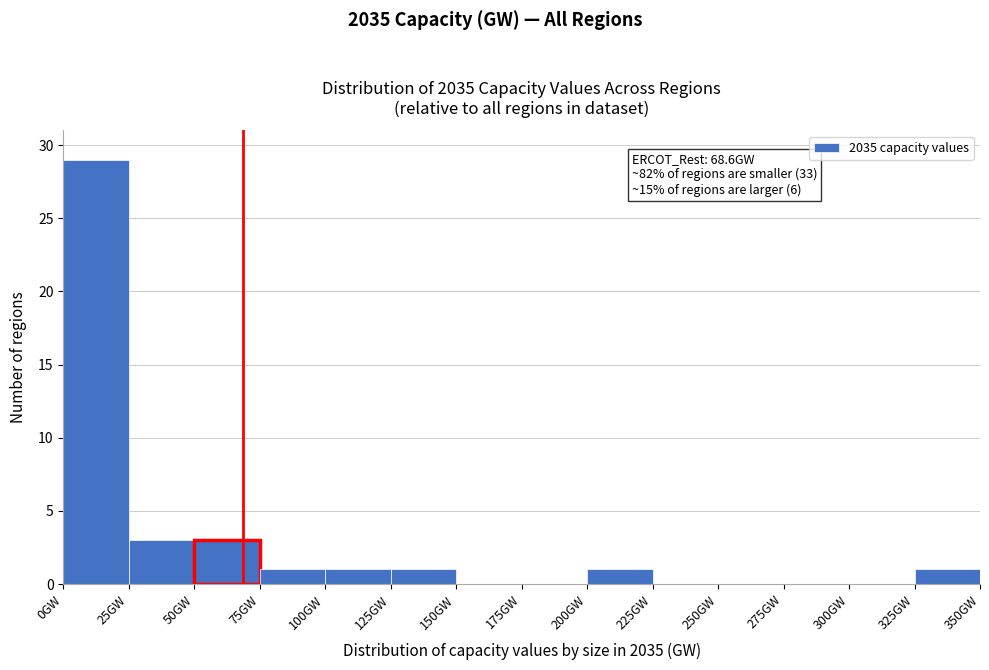

Over which range of the x-axis is the bar tallest?

0 to 25